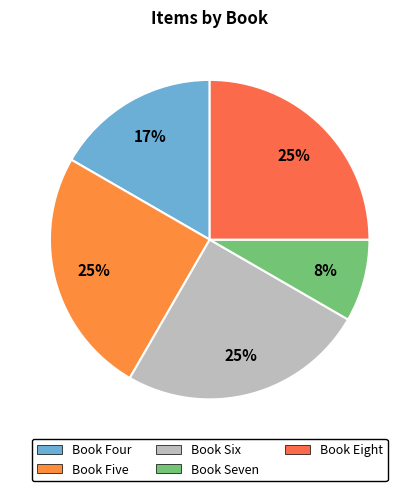

Does Book Seven account for over 50% of the chart?

No